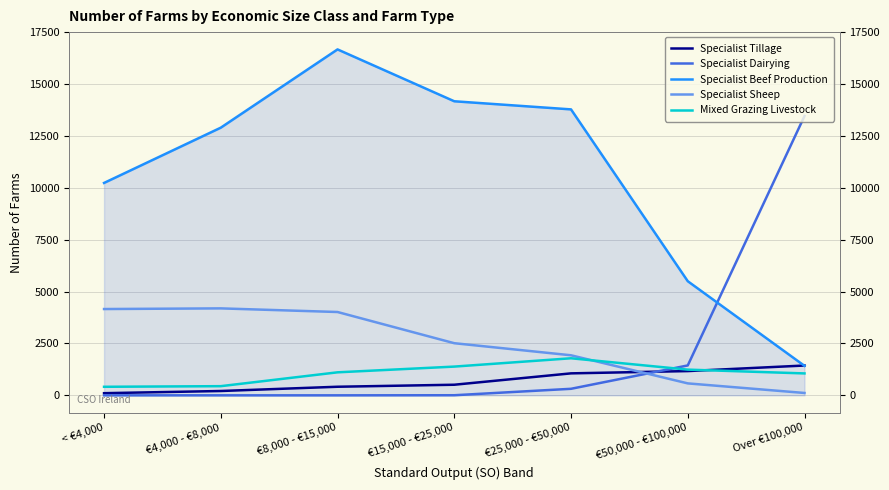

What is the value of the Mixed Grazing Livestock point at the 6th from the left?

1239